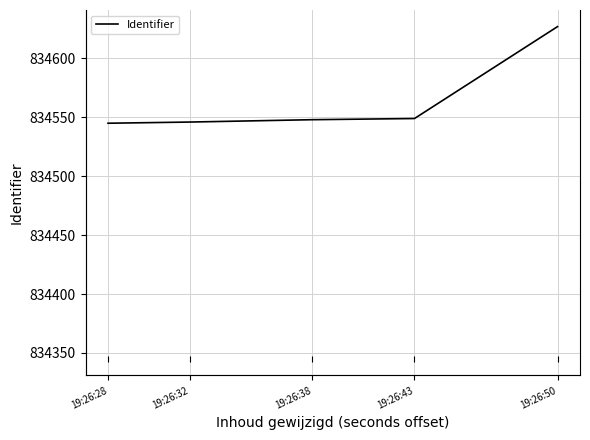

What is the change in value from 19:26:43 to 19:26:50?

+78